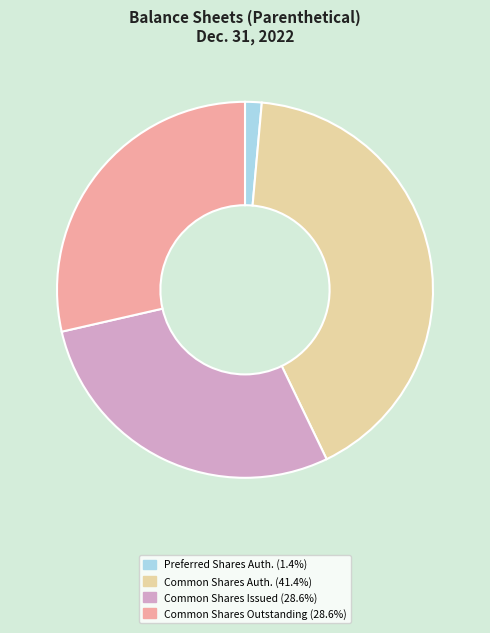

Is there a majority slice in this chart?

No